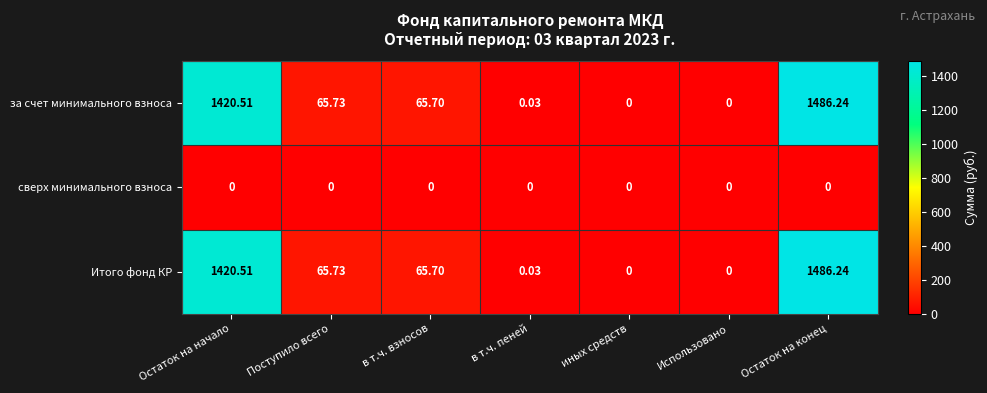

Where is Итого фонд КР nearest to the value 743?

Поступило всего